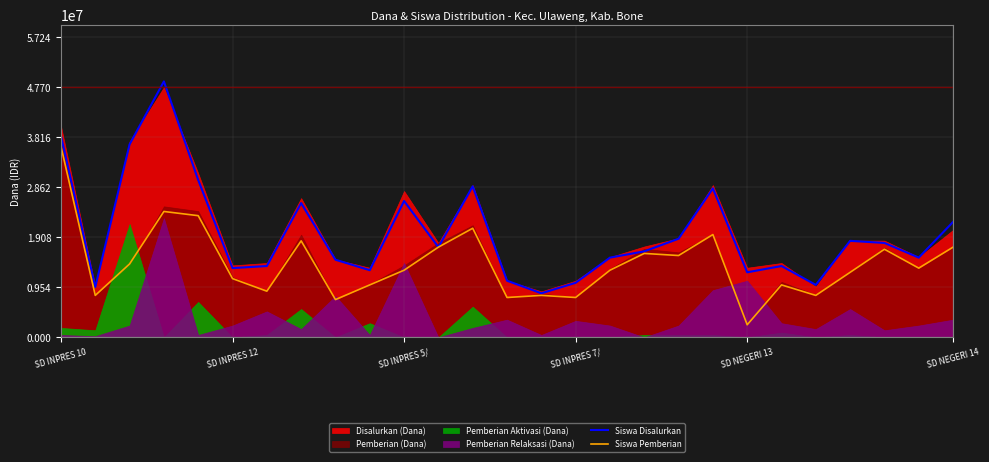

Which category has the lowest value in the Siswa Pemberian series?

SD NEGERI 13